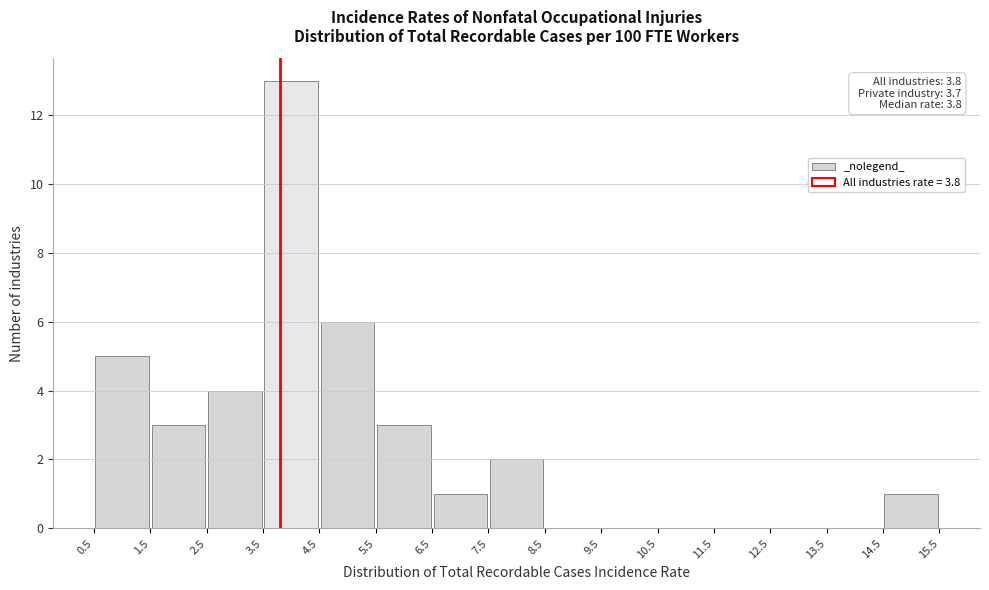

Which range on the x-axis has the tallest bar?

3.5 to 4.5